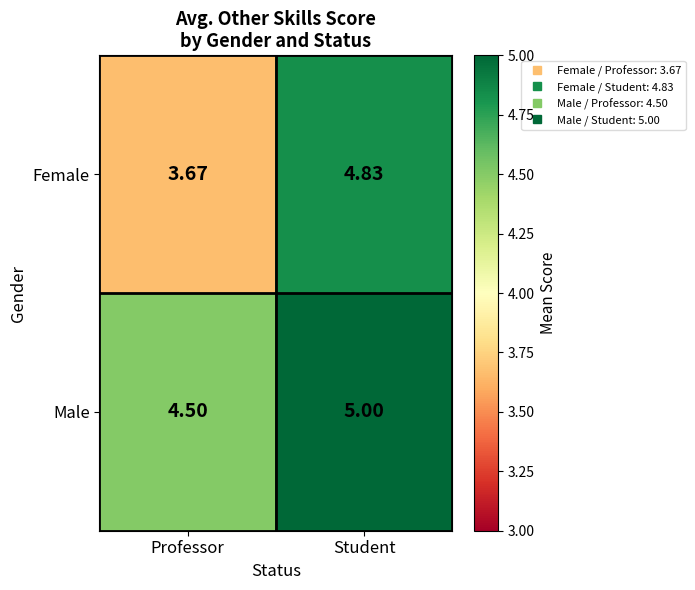

Which series has the largest total across all categories?

Male